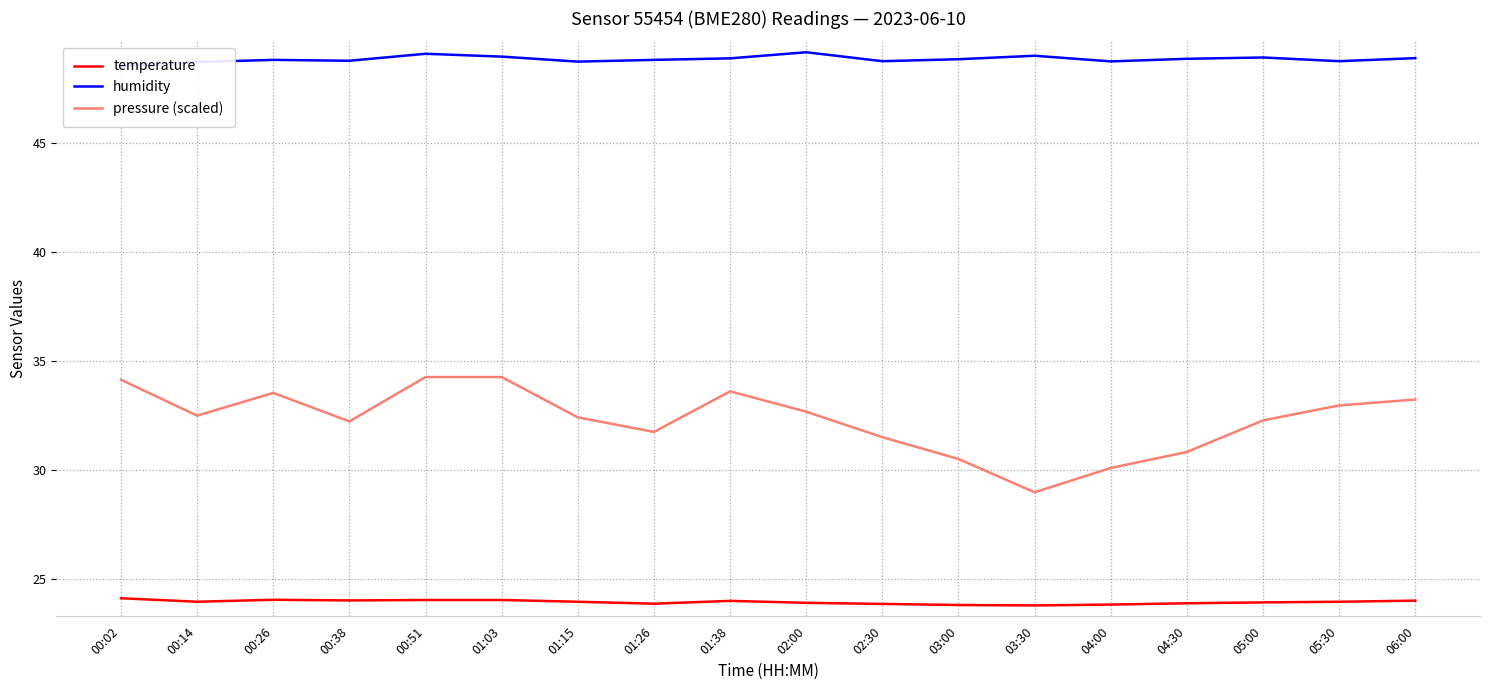

What is the total value across all series at 01:03?

107.2